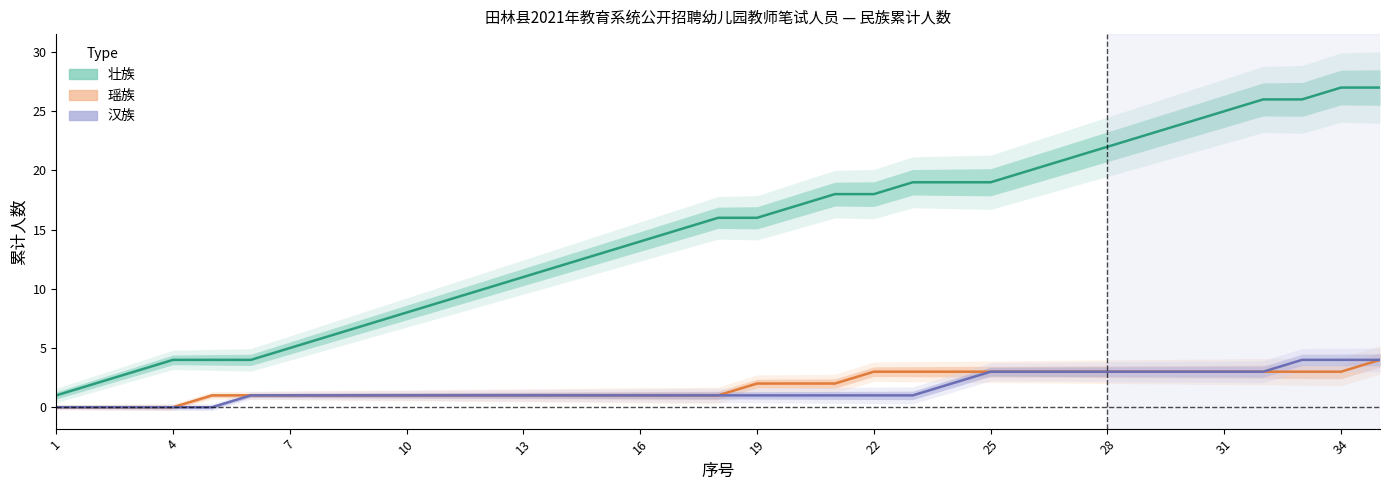

The 瑶族 (中心) series shows 2 at 4. True or false?

False